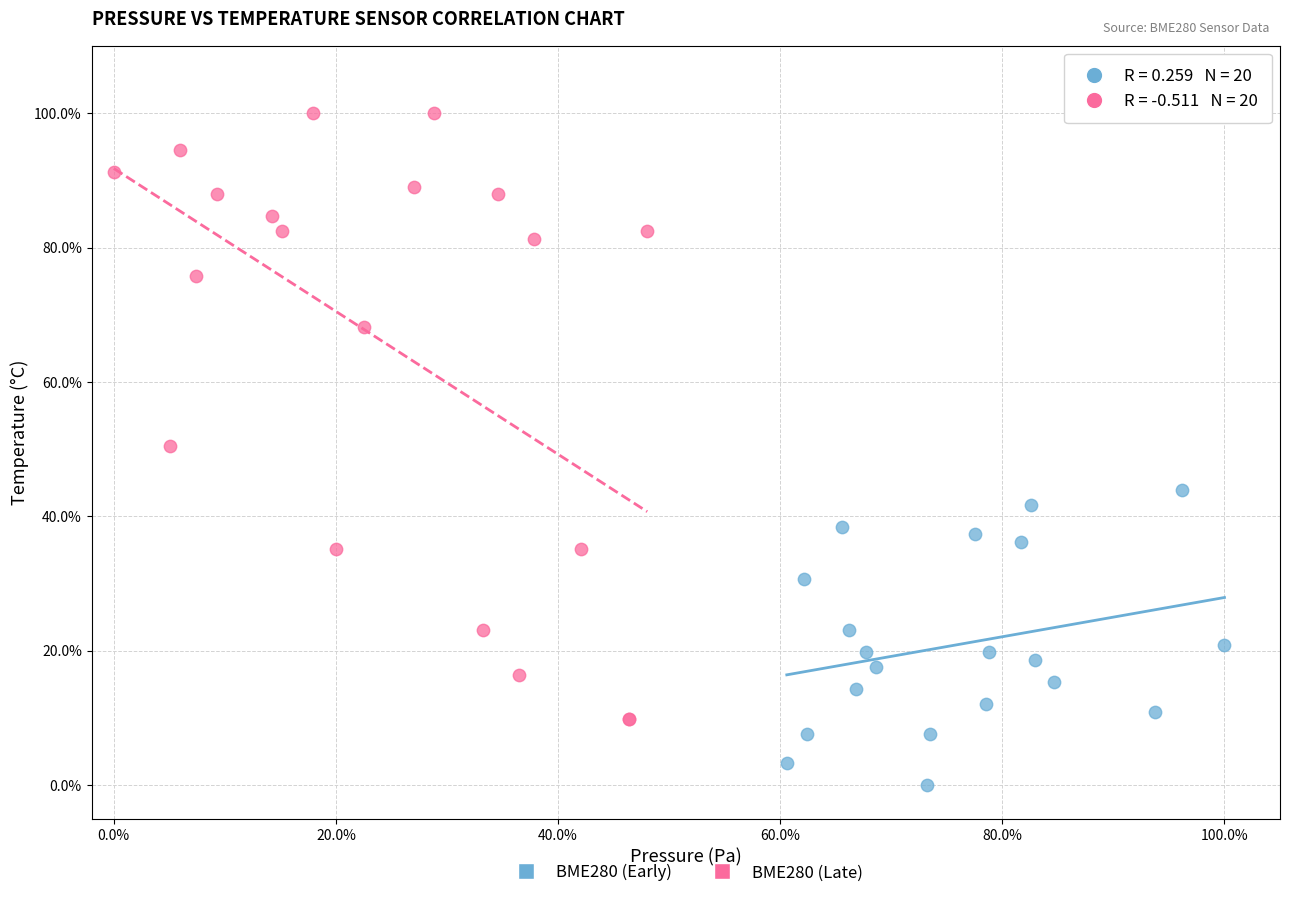

Which series reaches the minimum Y coordinate?

BME280 (Early)